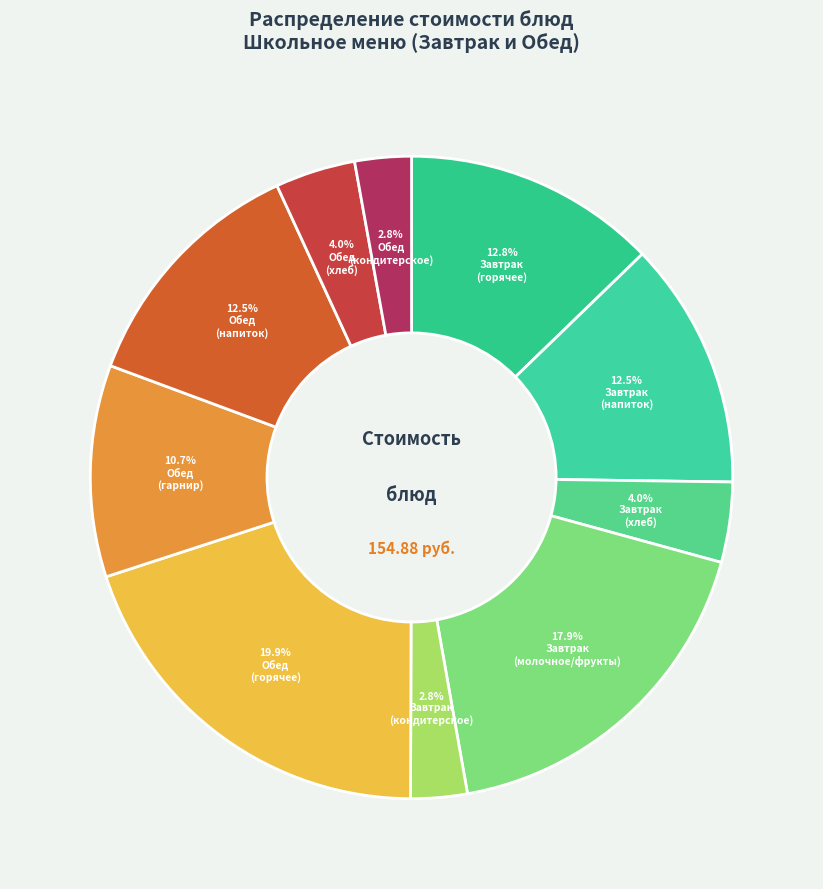

How many slices are in this pie chart?

10